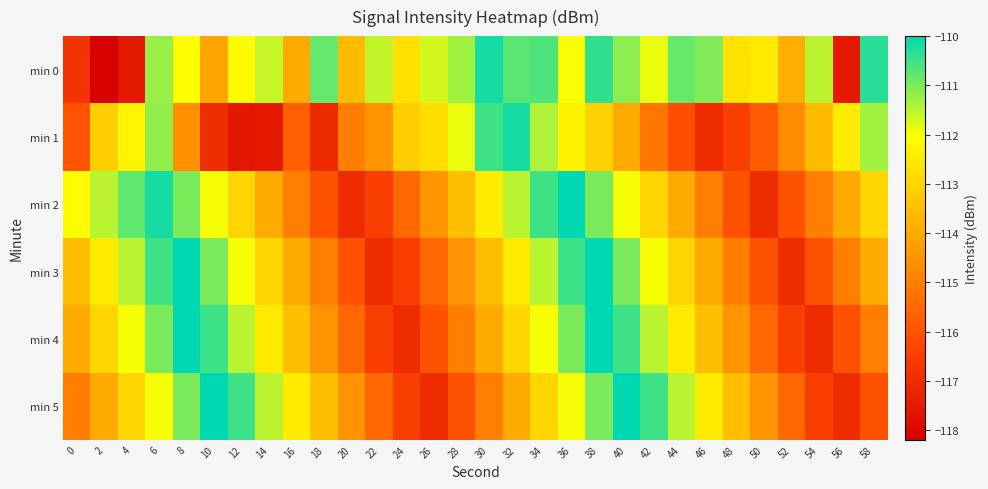

Rank the series by their maximum value, from lowest to highest.

min 1, min 0, min 2, min 3, min 4, min 5